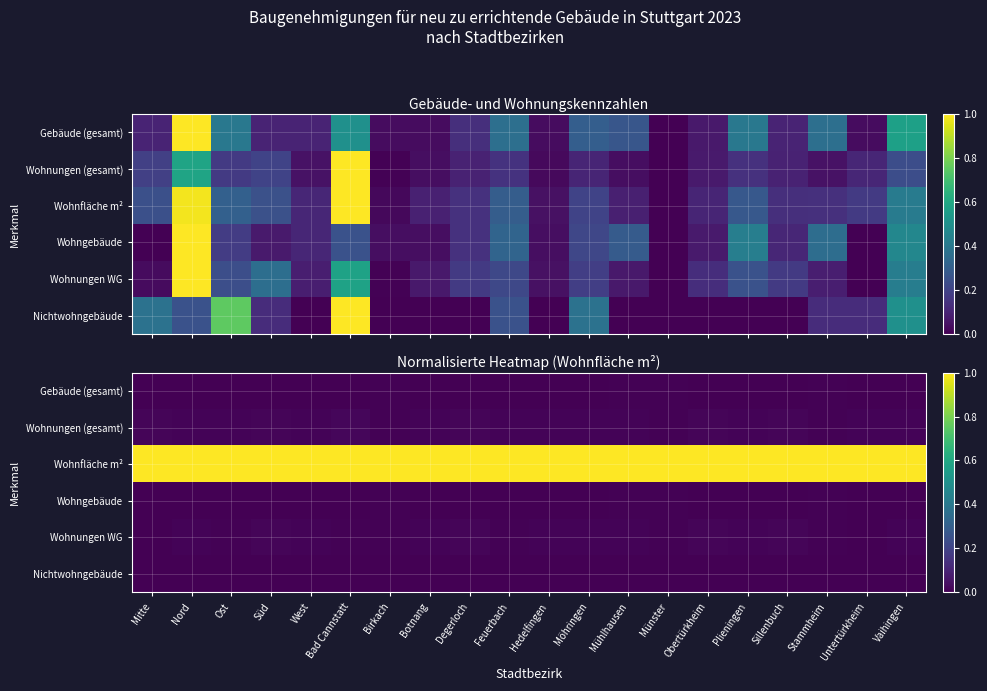

Which category has the lowest value across all series?

Mitte